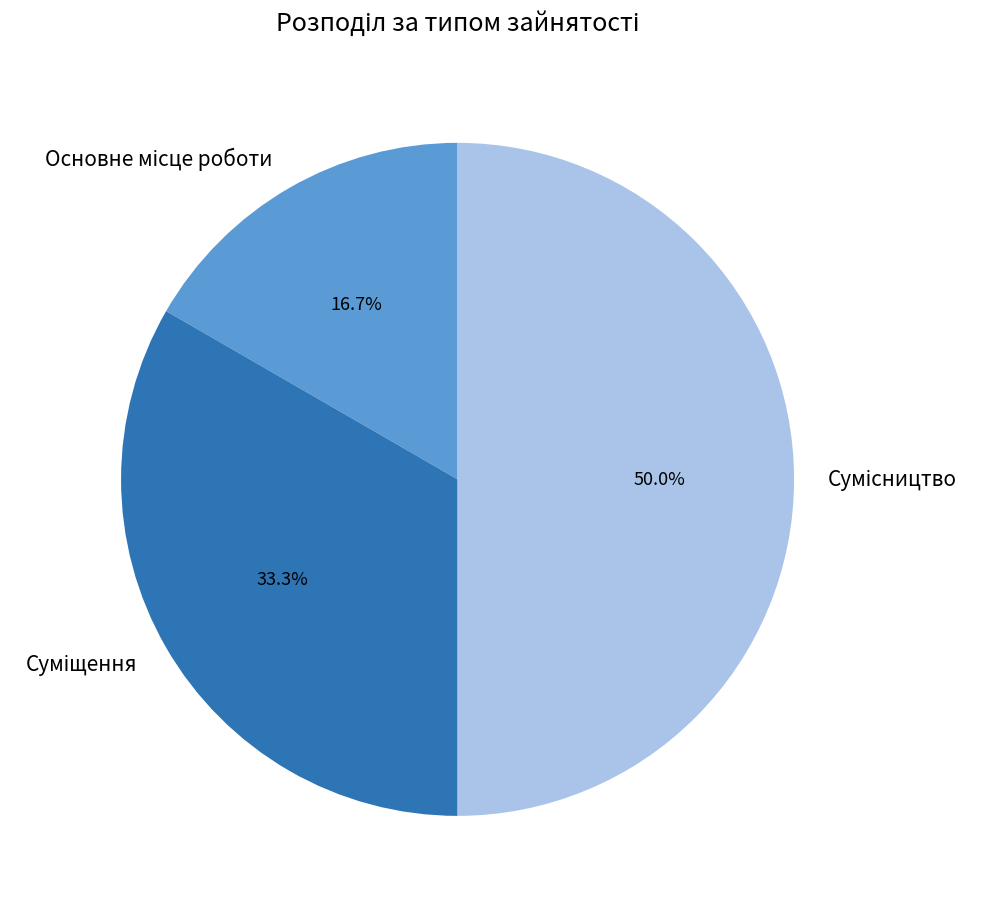

Rank the categories by value from highest to lowest.

Сумісництво, Суміщення, Основне місце роботи